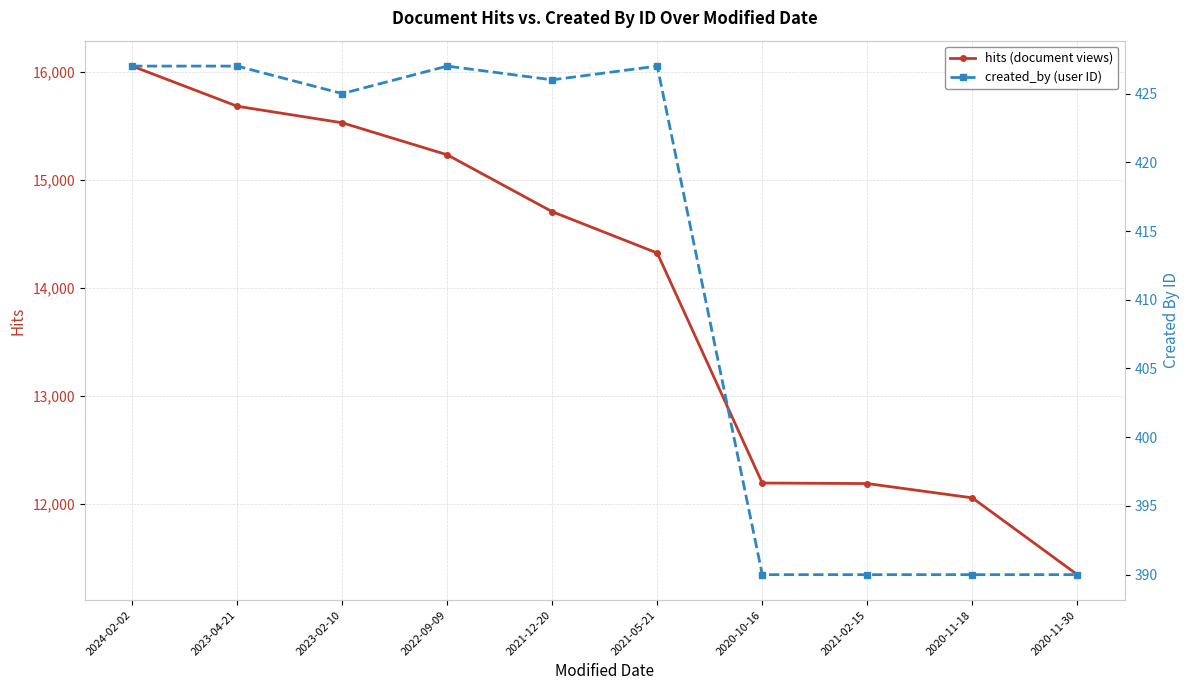

True or false: created_by (user ID) has a value of 96 at 2020-10-16.

False